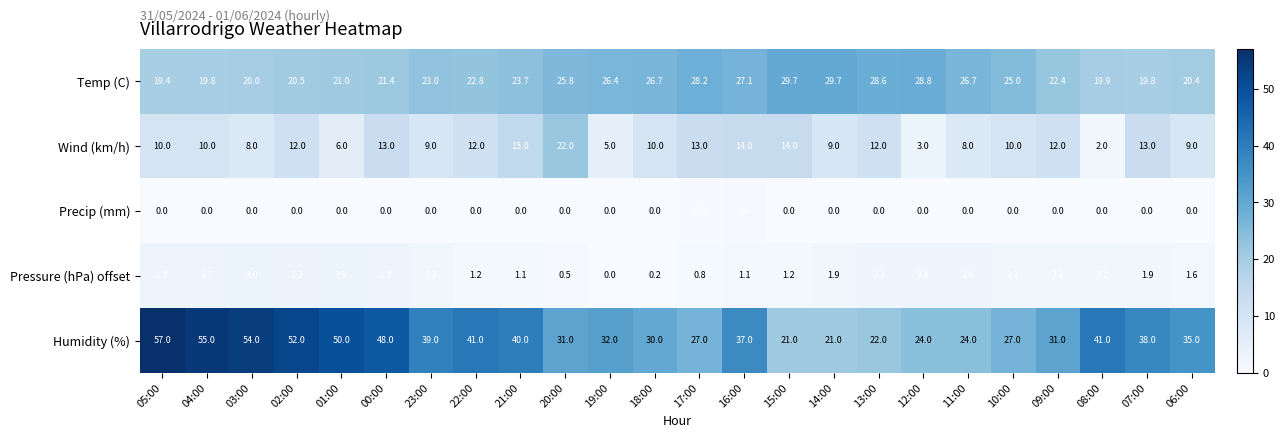

Is it true that Pressure (hPa) offset equals 1.0 at 13:00?

False